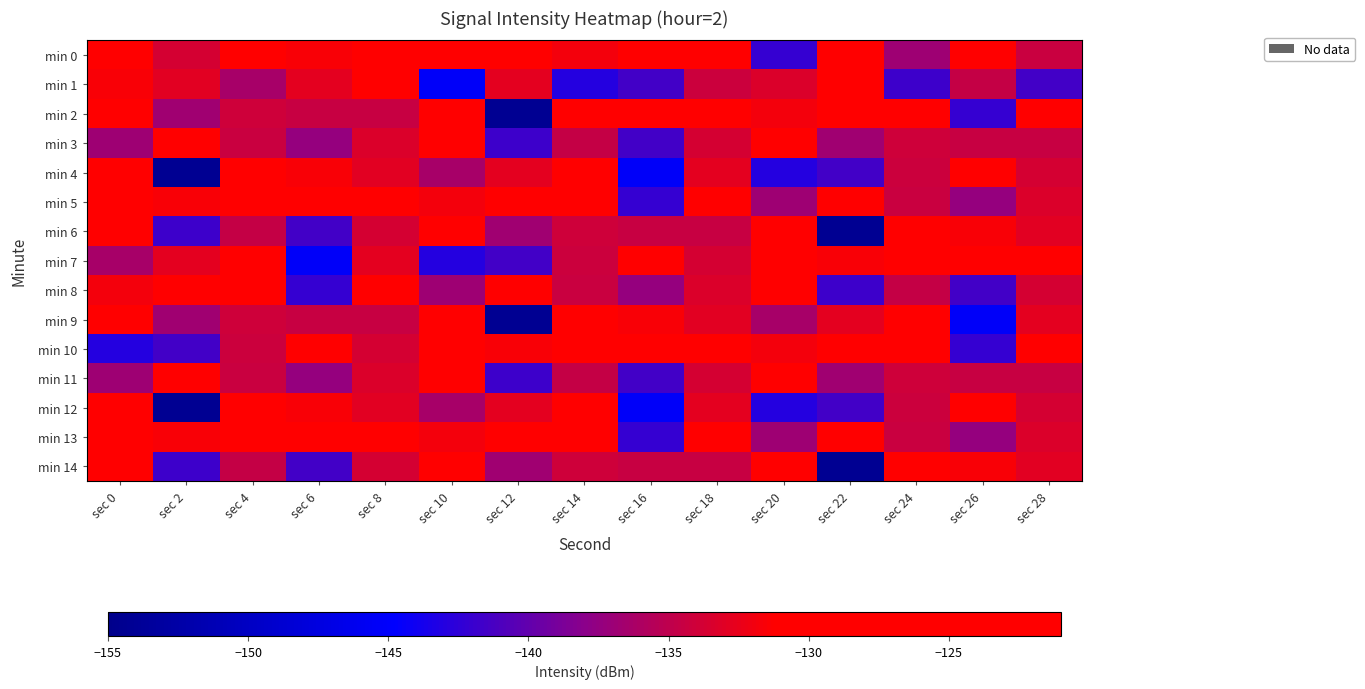

Rank the series at sec 22 from highest to lowest value.

min 1, min 2, min 10, min 0, min 5, min 13, min 7, min 9, min 3, min 11, min 4, min 12, min 8, min 6, min 14